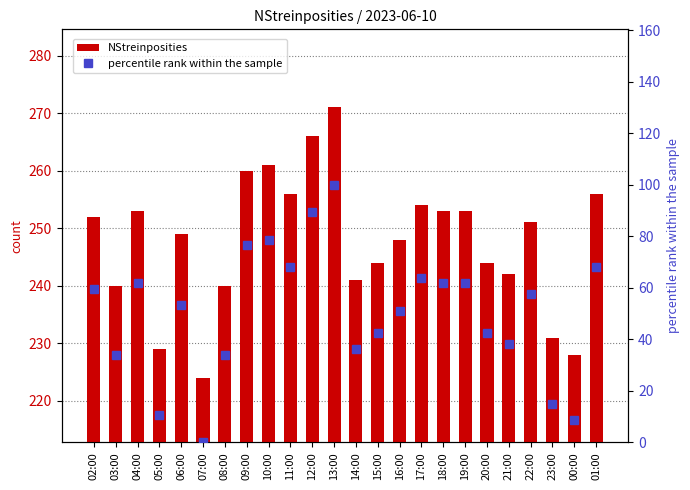

Are the bars horizontal?

No